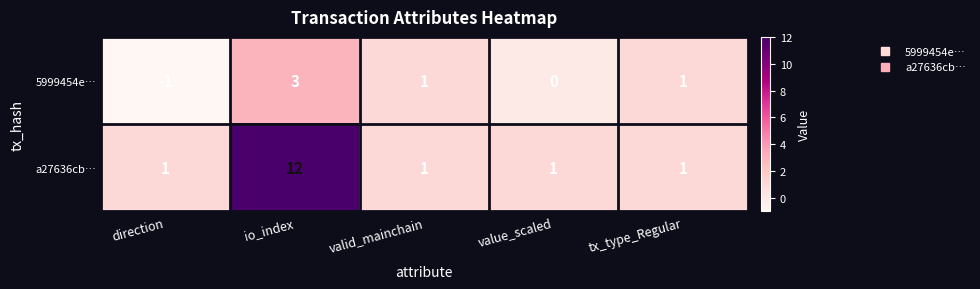

Rank the series by their average value, from lowest to highest.

5999454e…, a27636cb…